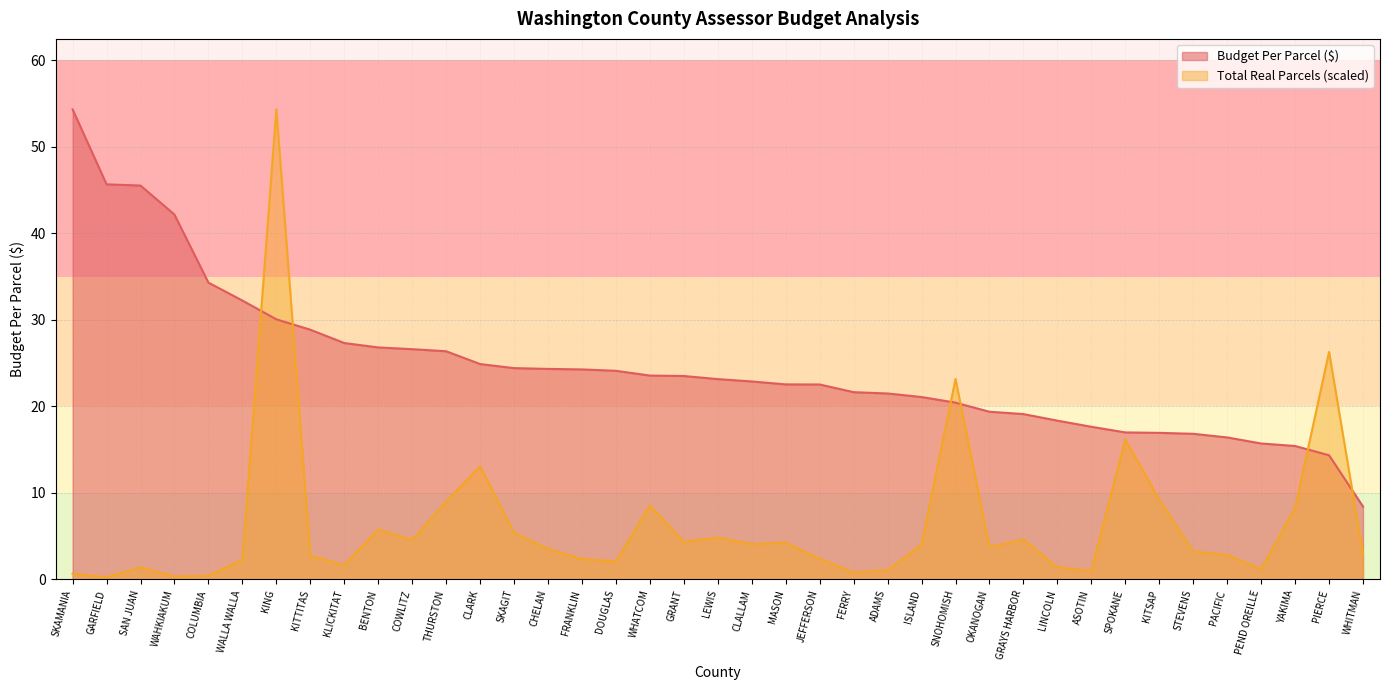

Reading left to right, list all the values displayed in this chart.

BUDGET PER PARCEL: SKAMANIA=54.3	GARFIELD=45.7	SAN JUAN=45.5	WAHKIAKUM=42.2	COLUMBIA=34.3	WALLA WALLA=32.2	KING=30.1	KITTITAS=28.9	KLICKITAT=27.3	BENTON=26.8	COWLITZ=26.6	THURSTON=26.4	CLARK=24.9	SKAGIT=24.4	CHELAN=24.3	FRANKLIN=24.3	DOUGLAS=24.1	WHATCOM=23.6	GRANT=23.5	LEWIS=23.1	CLALLAM=22.9	MASON=22.5	JEFFERSON=22.5	FERRY=21.6	ADAMS=21.5	ISLAND=21.1	SNOHOMISH=20.4	OKANOGAN=19.4	GRAYS HARBOR=19.1	LINCOLN=18.4	ASOTIN=17.6	SPOKANE=17.0	KITSAP=16.9	STEVENS=16.8	PACIFIC=16.4	PEND OREILLE=15.7	YAKIMA=15.4	PIERCE=14.3	WHITMAN=8.4
TOTAL REAL PARCELS (scaled): SKAMANIA=0.6	GARFIELD=0.3	SAN JUAN=1.4	WAHKIAKUM=0.3	COLUMBIA=0.4	WALLA WALLA=2.3	KING=54.3	KITTITAS=2.7	KLICKITAT=1.7	BENTON=5.8	COWLITZ=4.6	THURSTON=9.0	CLARK=13.1	SKAGIT=5.4	CHELAN=3.5	FRANKLIN=2.4	DOUGLAS=2.1	WHATCOM=8.5	GRANT=4.3	LEWIS=4.8	CLALLAM=4.1	MASON=4.2	JEFFERSON=2.4	FERRY=0.8	ADAMS=1.1	ISLAND=4.0	SNOHOMISH=23.2	OKANOGAN=3.7	GRAYS HARBOR=4.6	LINCOLN=1.4	ASOTIN=1.0	SPOKANE=16.2	KITSAP=9.2	STEVENS=3.2	PACIFIC=2.8	PEND OREILLE=1.2	YAKIMA=8.3	PIERCE=26.3	WHITMAN=2.9